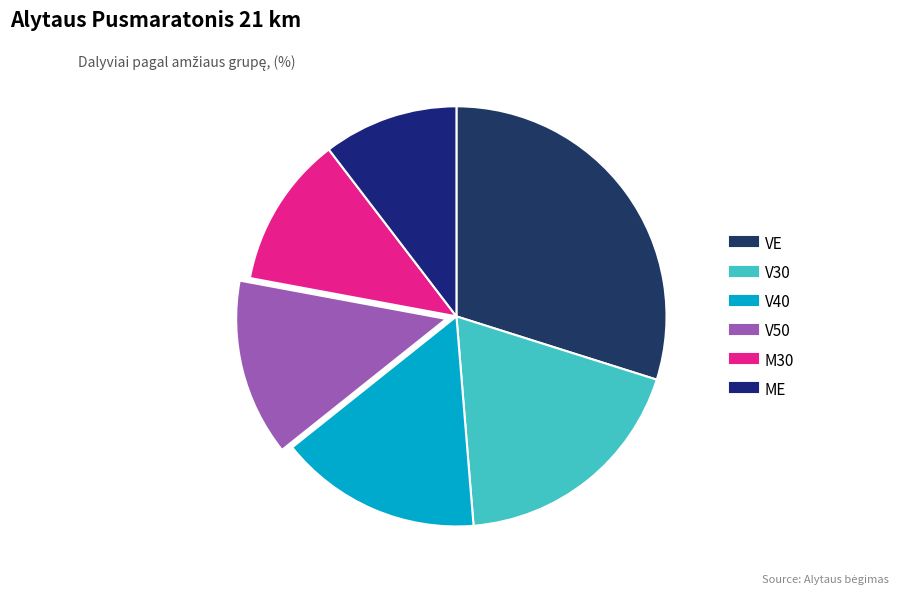

How many slices are in this pie chart?

6